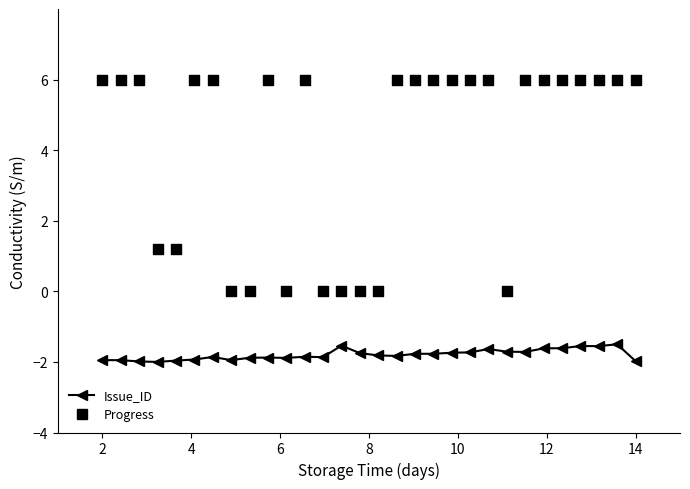

What is the total value across all series at 12?

4.1